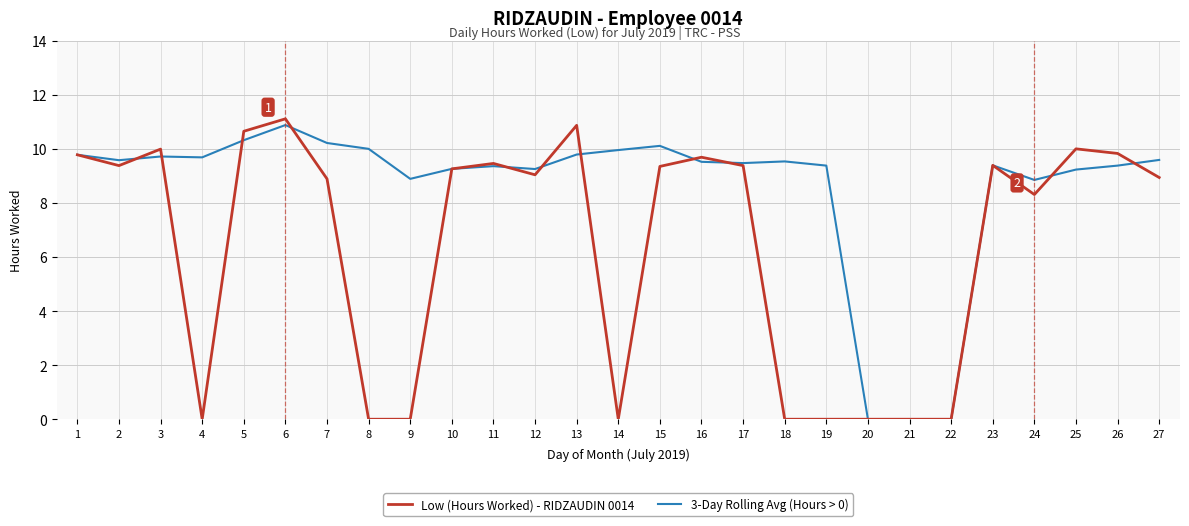

Which series has the widest spread of values?

Low (Hours Worked) - RIDZAUDIN 0014